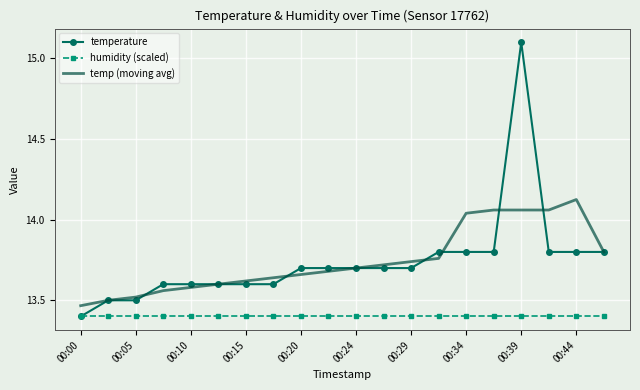

True or false: humidity (scaled) and temp (moving avg) cross at least once.

False